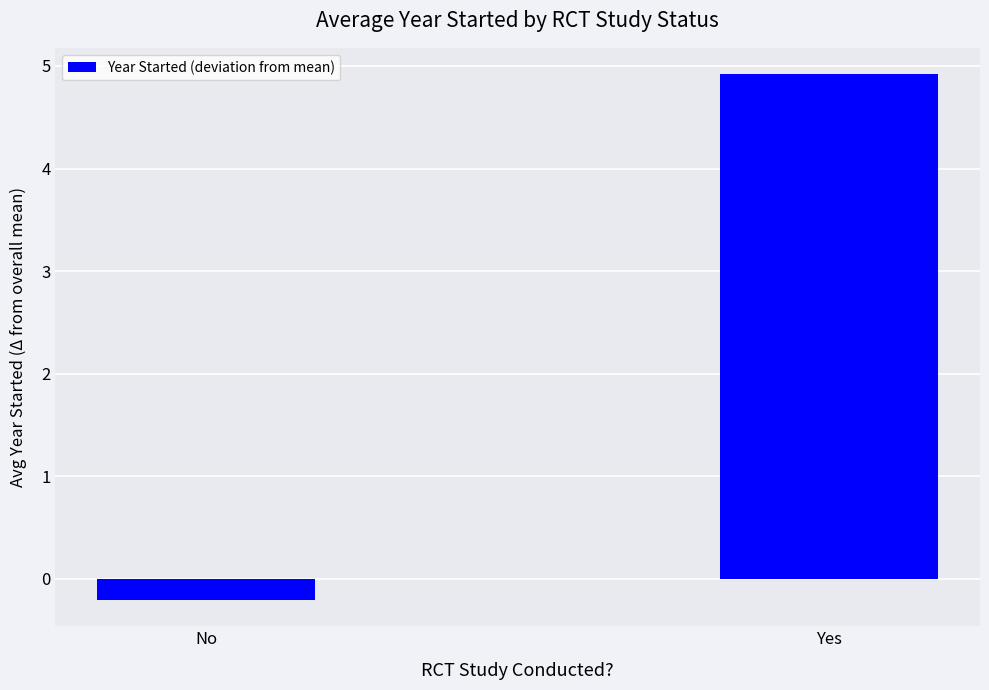

Are the bars horizontal?

No